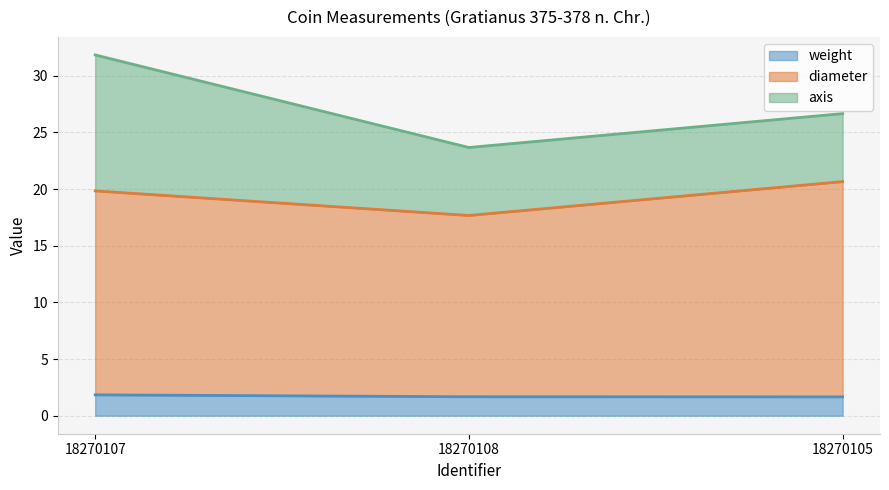

What is the highest value of the weight series?

1.8